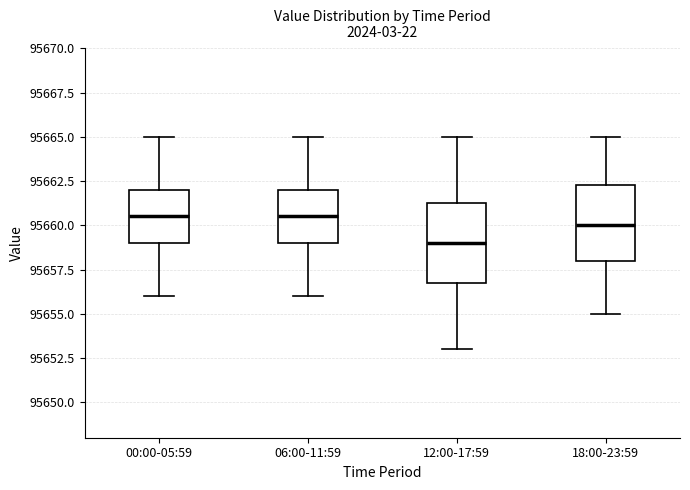

Where does the median line of the box for 18:00-23:59 sit on the y-axis? The values are not printed on the chart, so give them approximately, as read against the axis.

95660.0